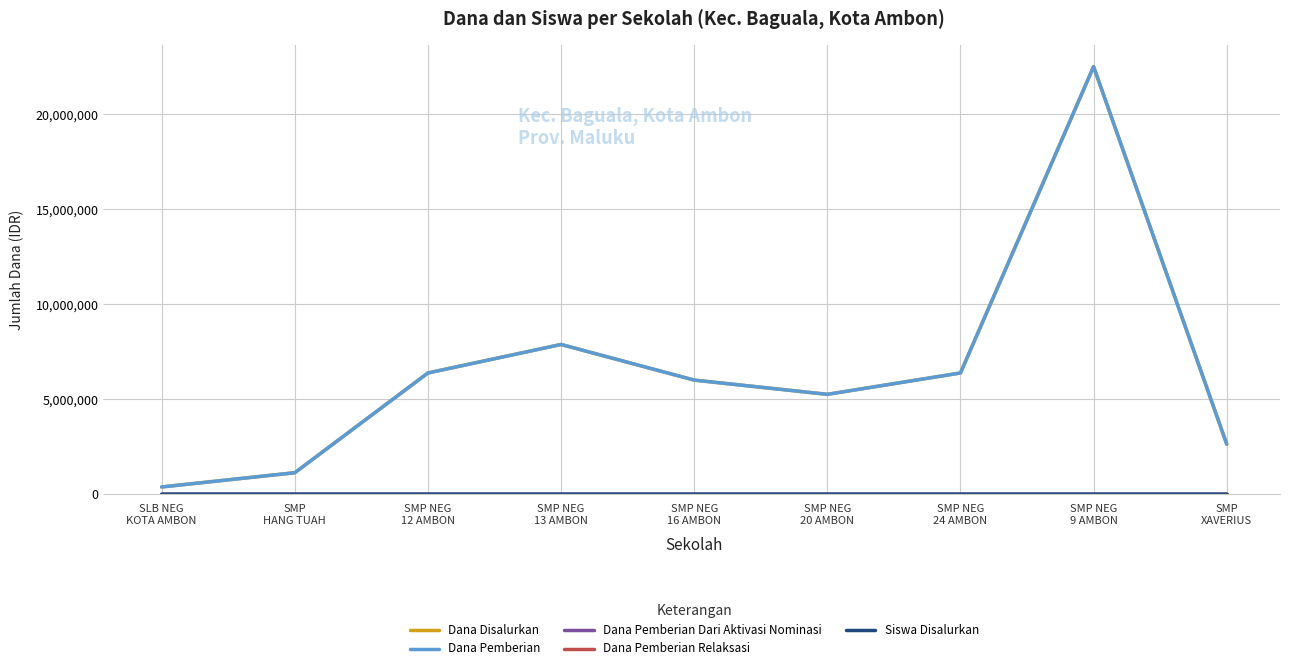

Does the chart display data point markers on the line(s)?

No